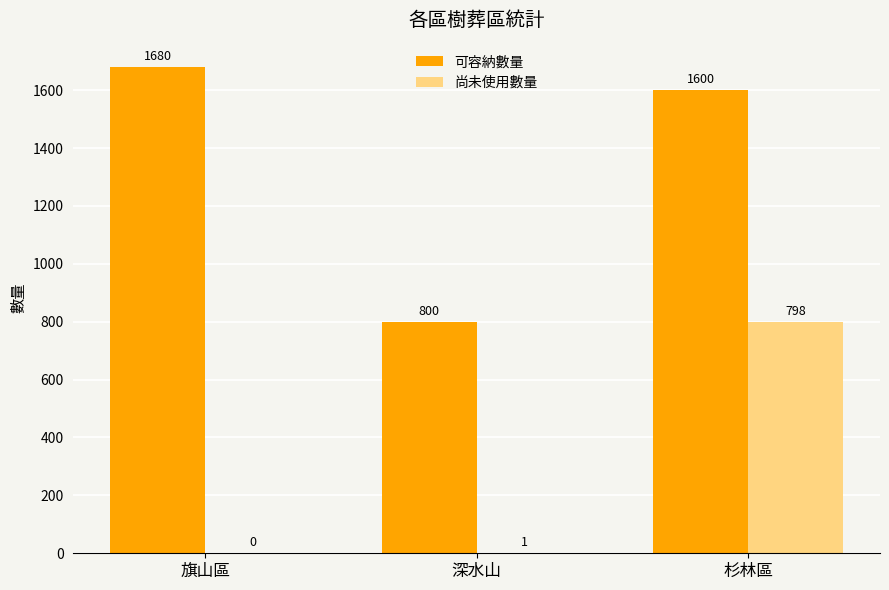

At which category is the sum across all series the highest?

杉林區